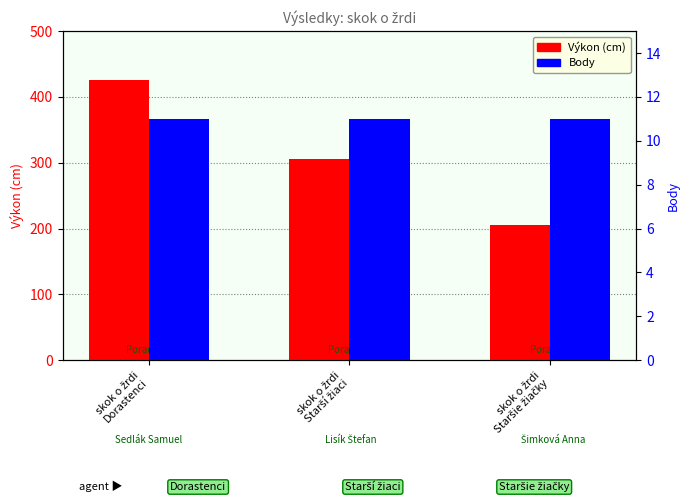

Is it true that Body equals 11 at skok o žrdi
Starší žiaci?

True